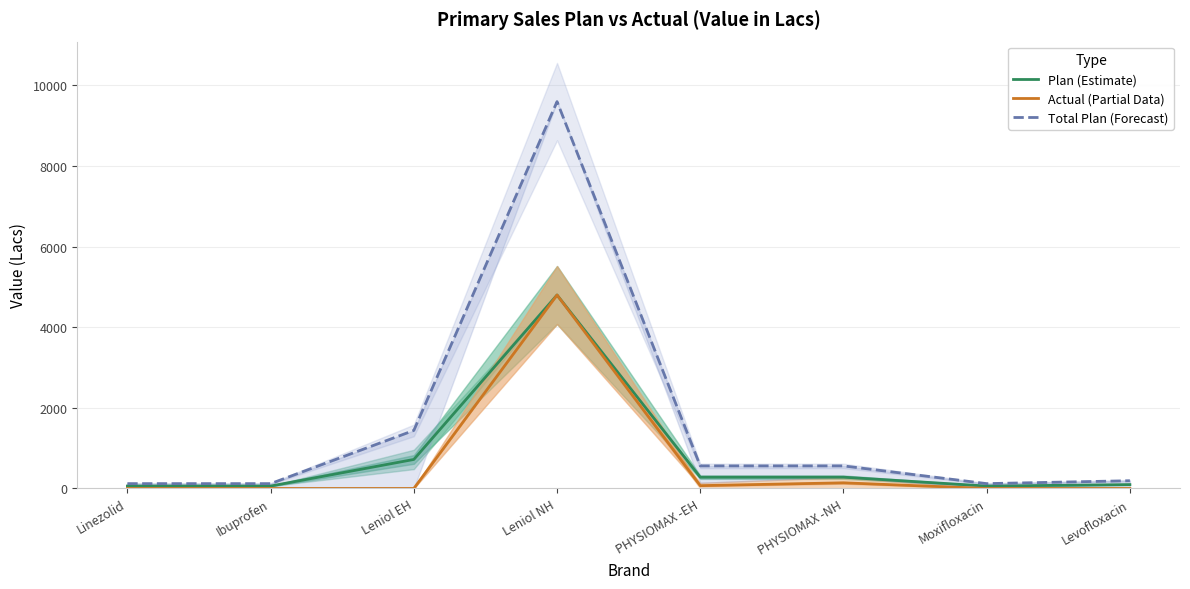

True or false: Total Plan (Forecast) and Plan (Estimate) cross at least once.

False